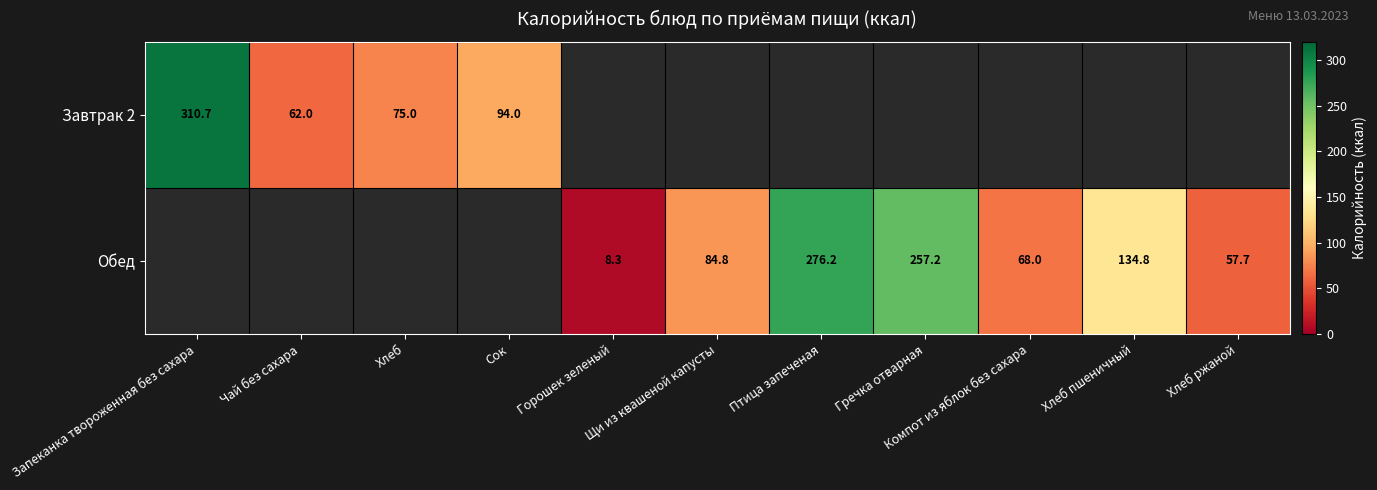

What is the sum of all Обед values?

887.0